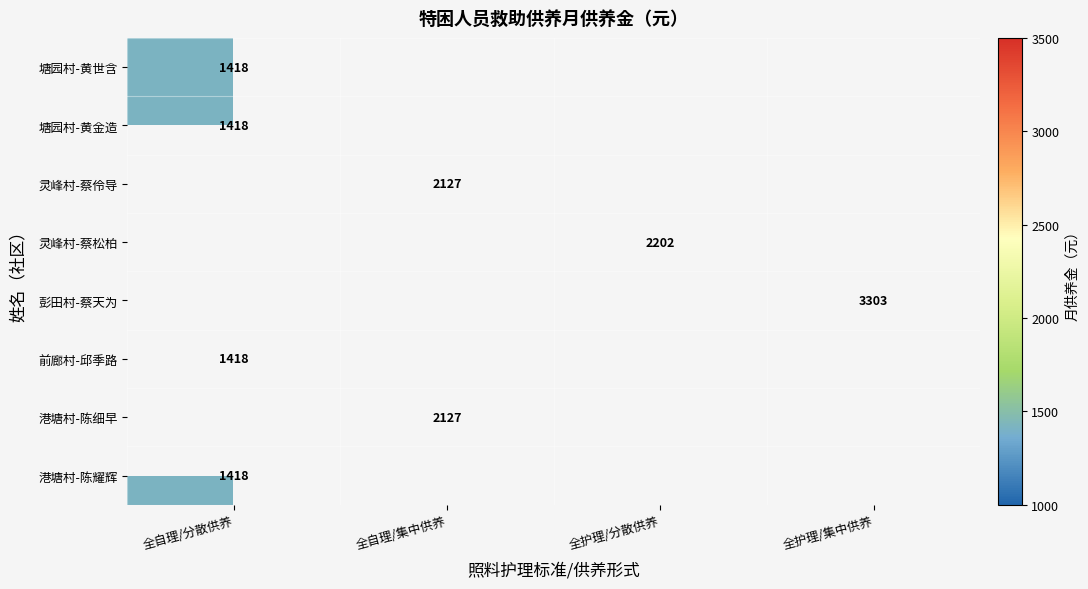

The value of 灵峰村-蔡伶导 at 全自理/集中供养 is 2127. True or false?

True